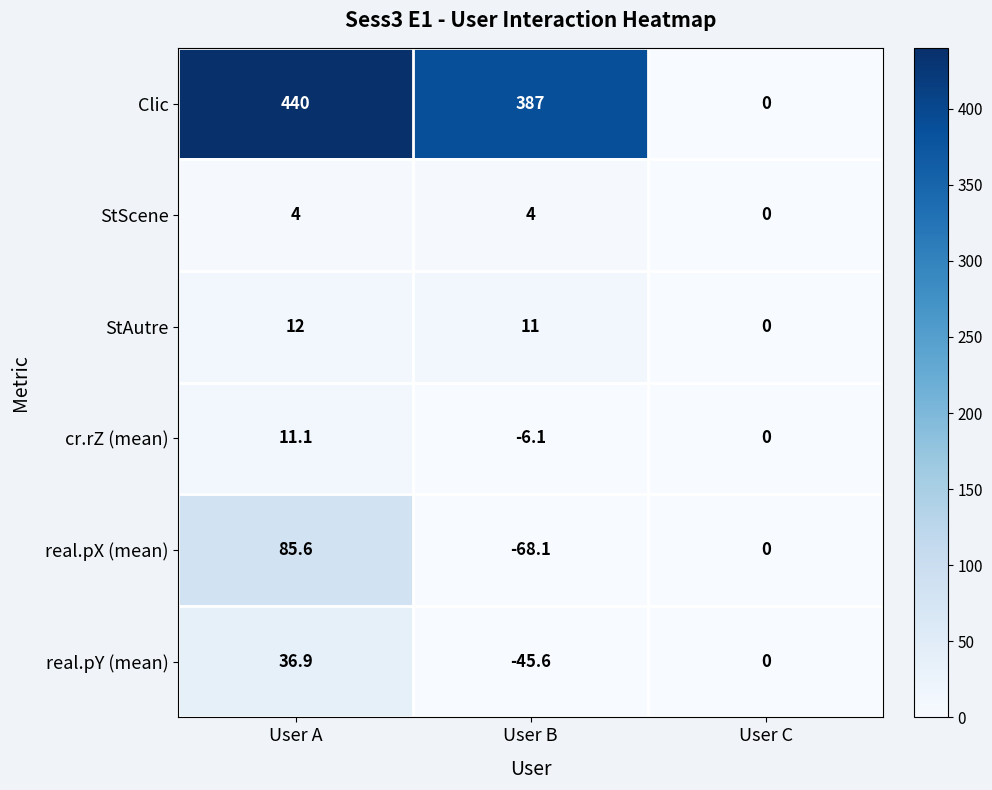

How many data points does each series have?

3